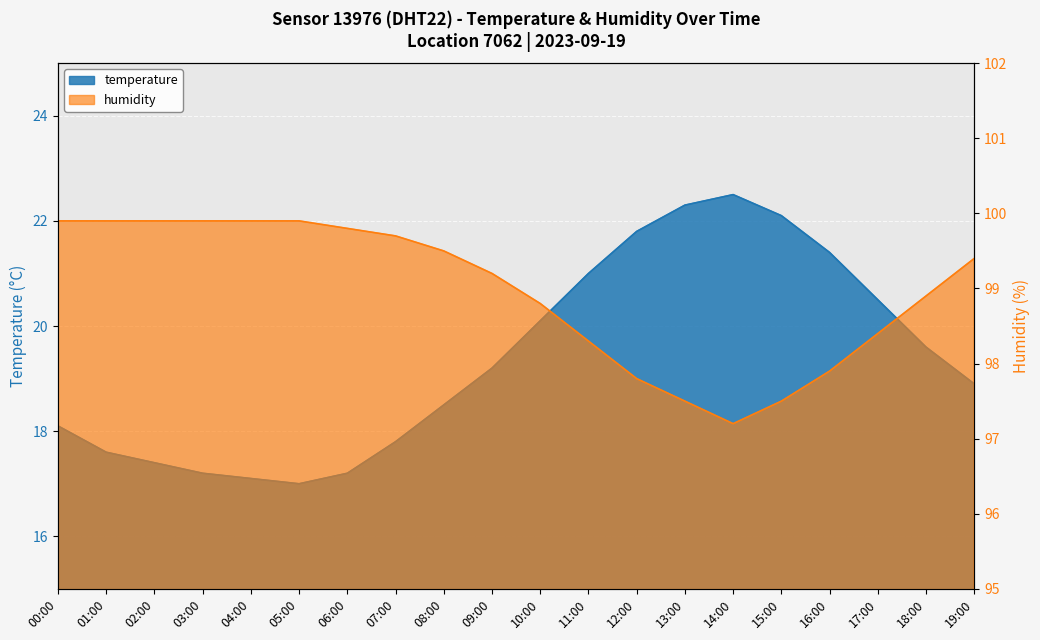

Does the chart display data point markers on the line(s)?

No